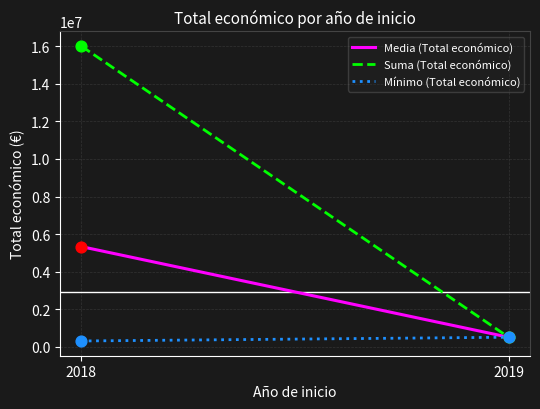

What is the total value across all series at 2018?

21652685